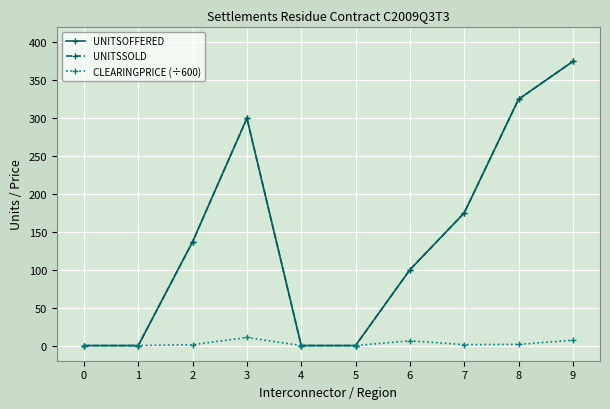

Is this an area chart (filled region under the line)?

No